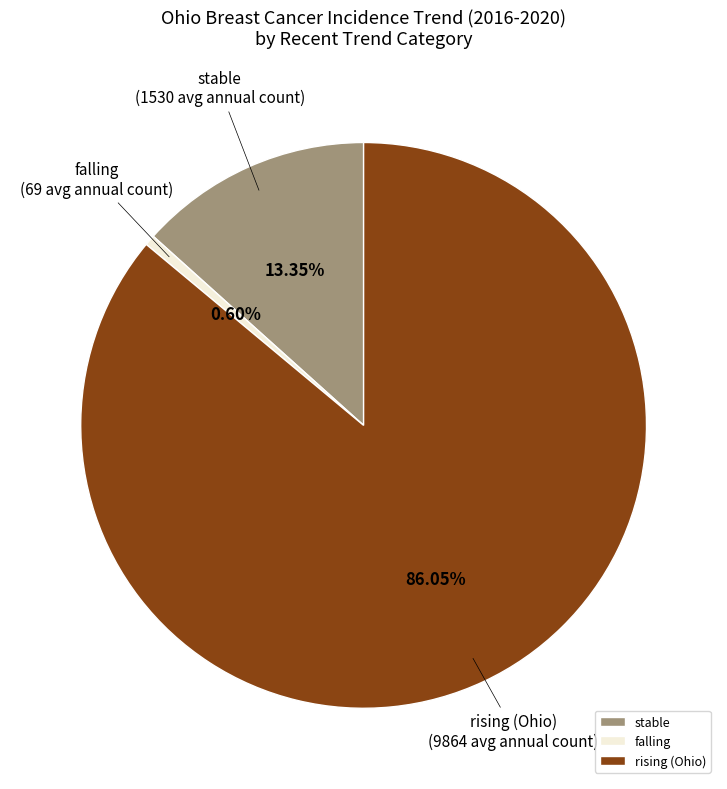

To the nearest percent, what percentage of the pie is stable?

13%